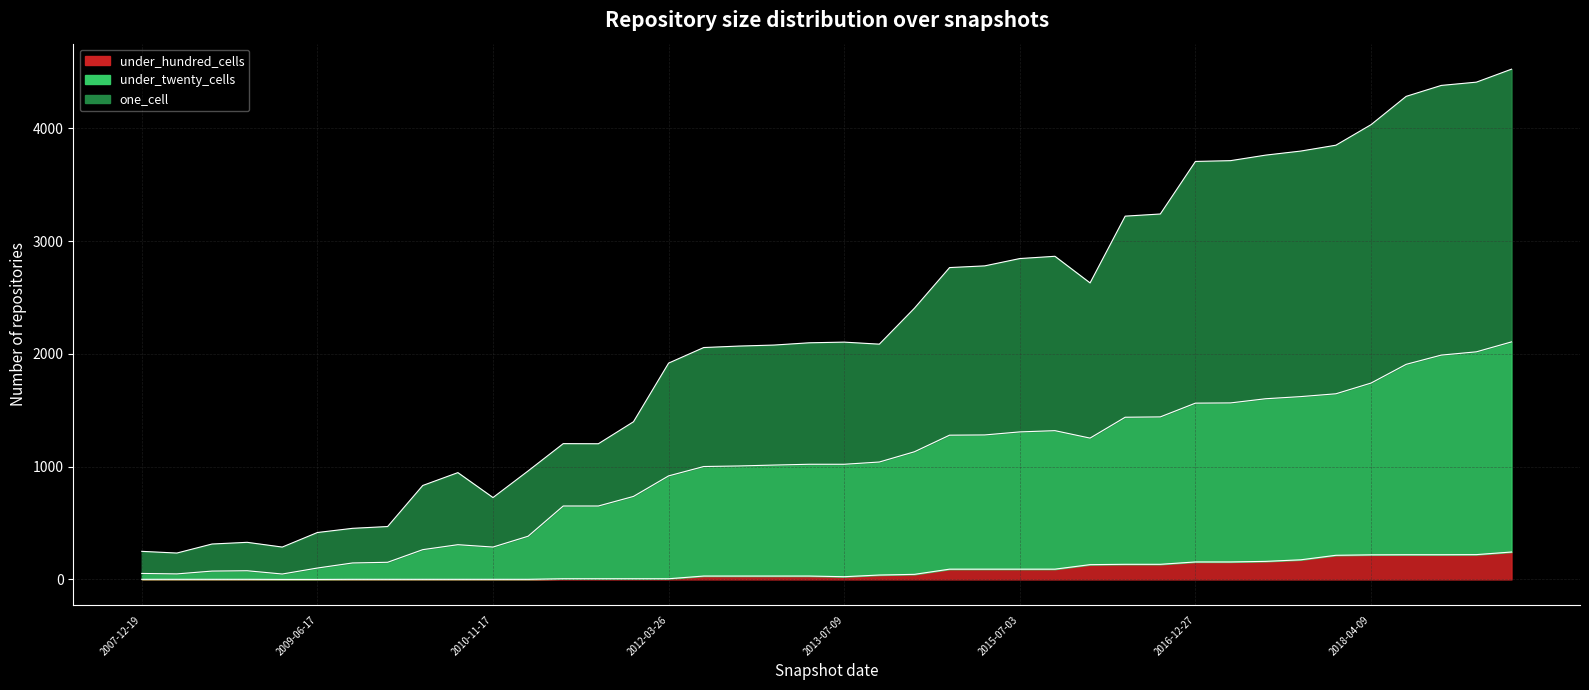

Which series has the largest range (max minus min)?

one_cell